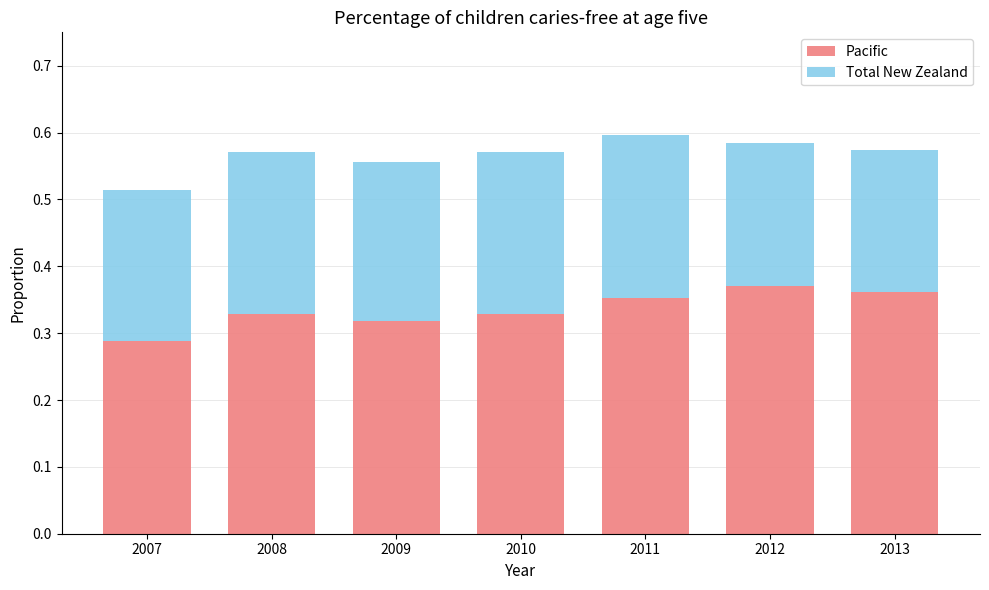

Which category has the lowest value in the Pacific series?

2007